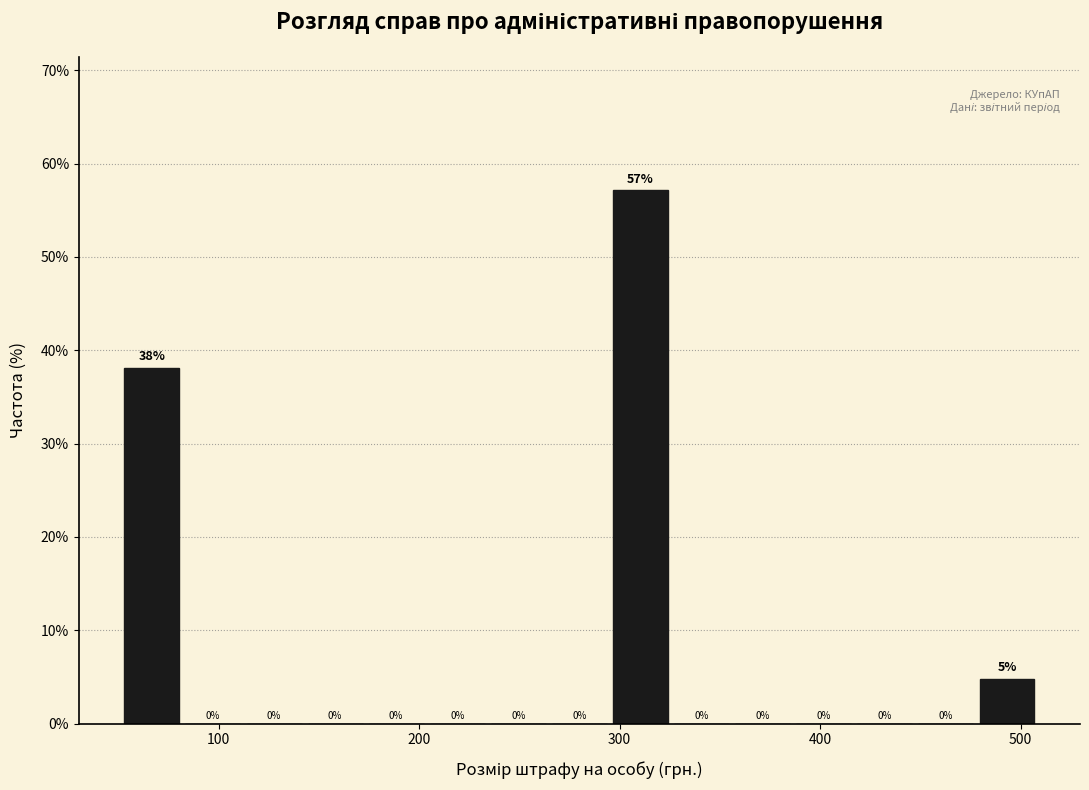

Read against the x-axis, roughly where is the centre of the tallest bar?

310